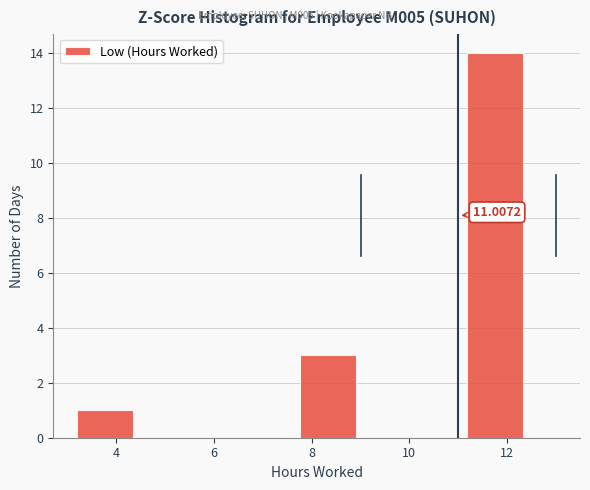

Over which range of the x-axis is the bar tallest?

11.18 to 12.32